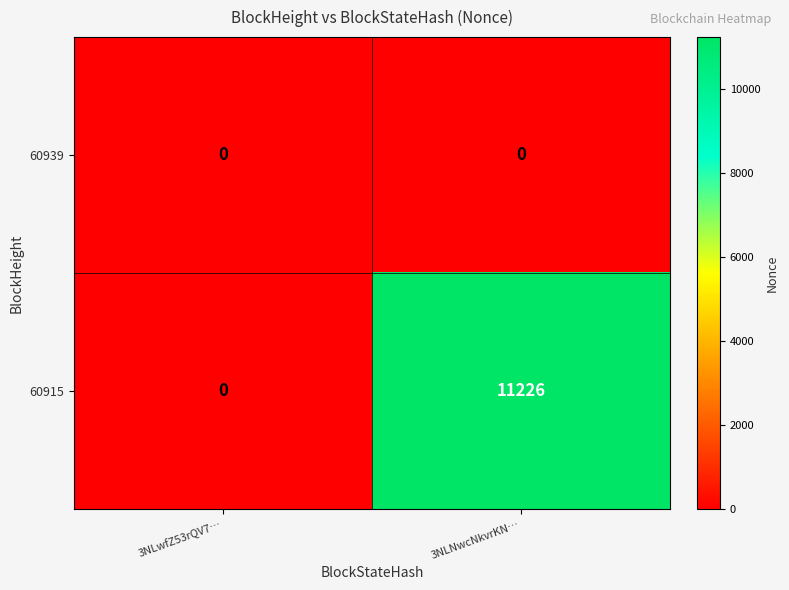

Rank the series by their average value, from highest to lowest.

60915, 60939